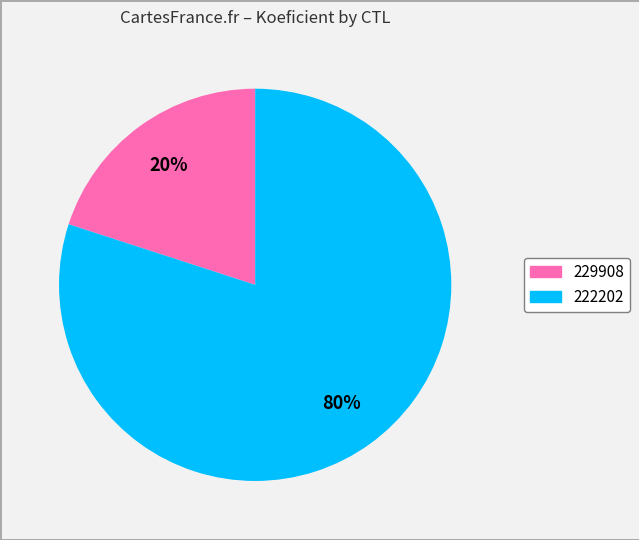

To the nearest percent, what percentage of the pie is 229908?

20%